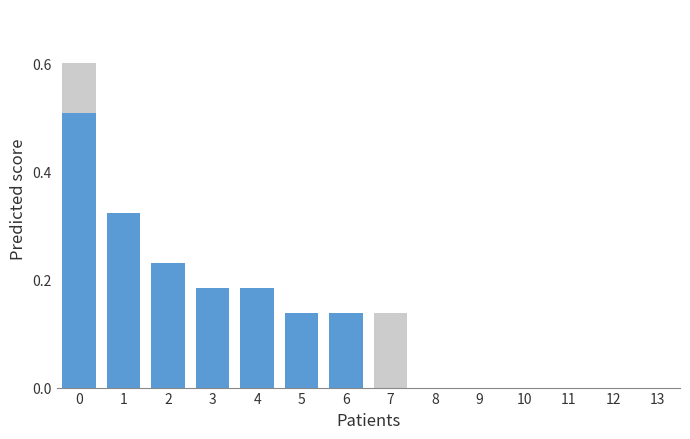

What are all the series names shown in the legend?

Total Persons, Non-Indigenous Persons